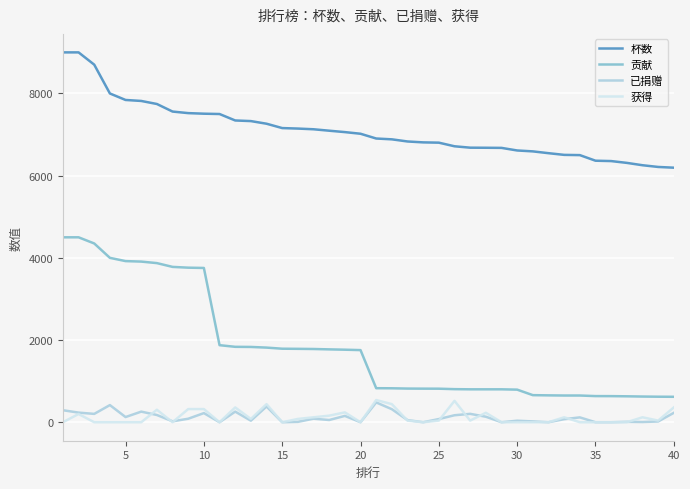

True or false: 杯数 and 贡献 intersect in this chart.

False